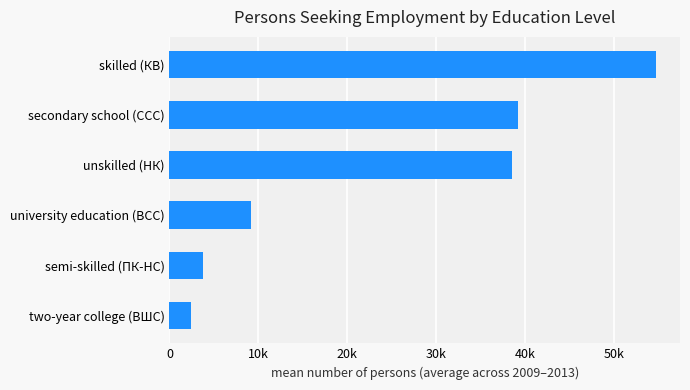

Does the chart contain any negative values?

No